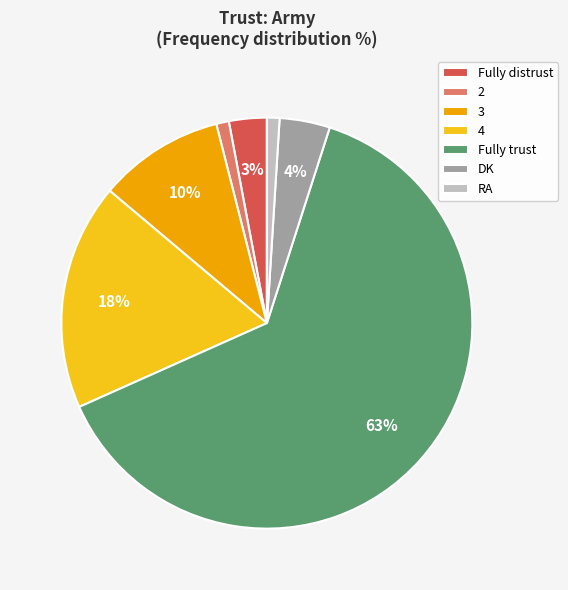

Approximately how many times larger is the value at Fully distrust compared to 2?

3.0